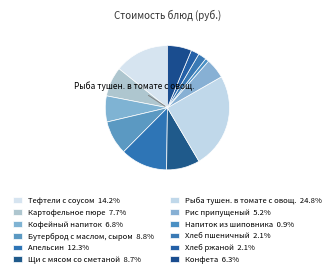

Does any single category account for the majority?

No